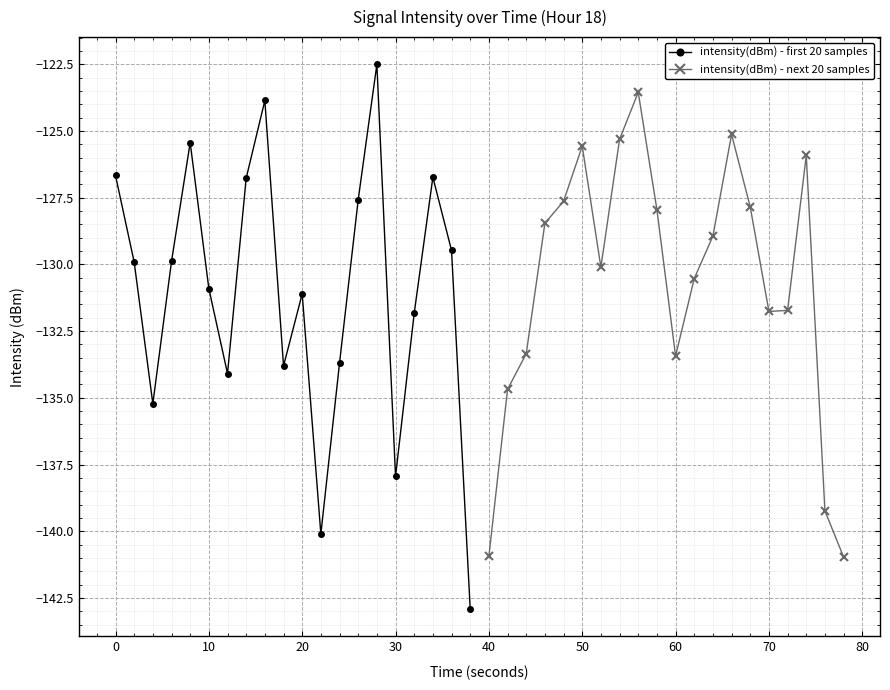

What is the average value of the intensity(dBm) - next 20 samples series?

-130.7